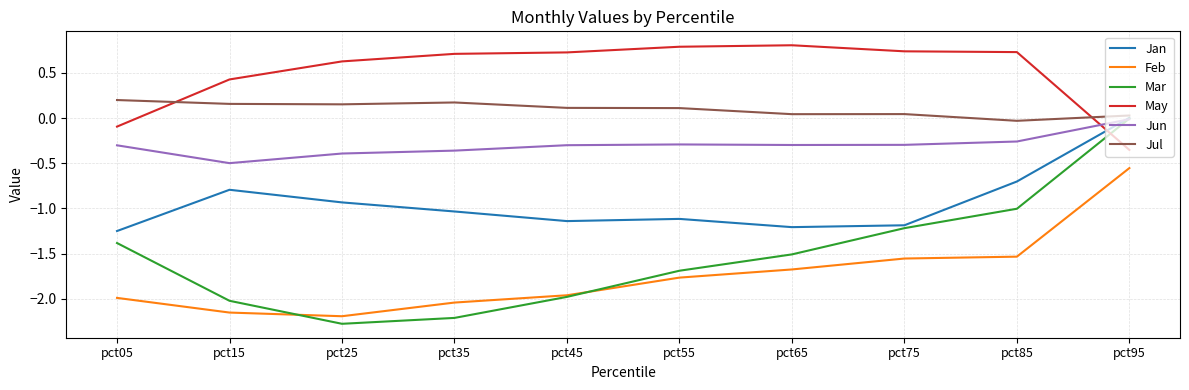

How many series are shown in this chart?

6